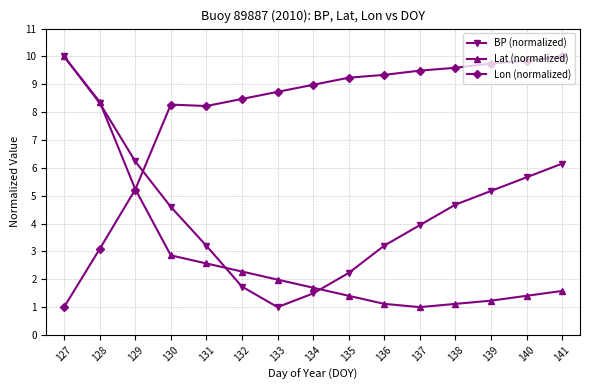

Is it true that BP (normalized) equals 4.6 at 130?

True